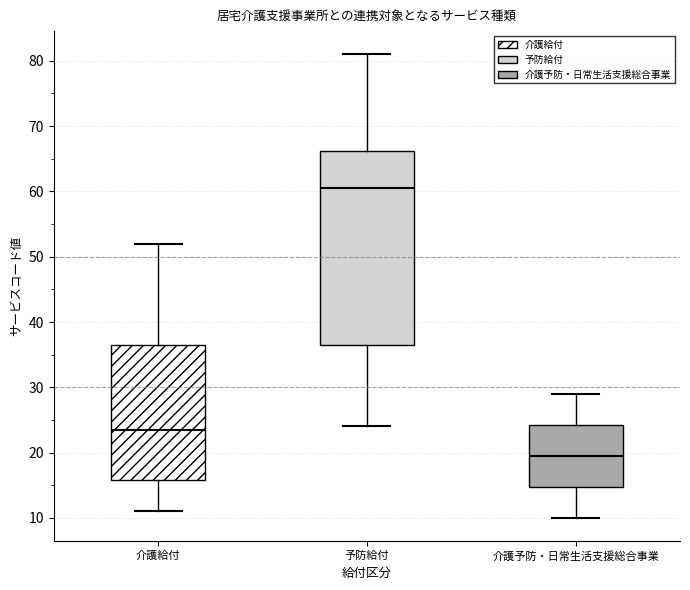

Reading left to right, transcribe this box plot: for each box, give where its median line is, the range the box spans, and where its two whiskers end, as read against the y-axis. The values are not printed on the chart, so give them approximately, as read against the axis.

介護給付: median 24, box 16 to 37, whiskers 11 to 52
予防給付: median 61, box 37 to 66, whiskers 24 to 81
介護予防・日常生活支援総合事業: median 20, box 15 to 24, whiskers 10 to 29